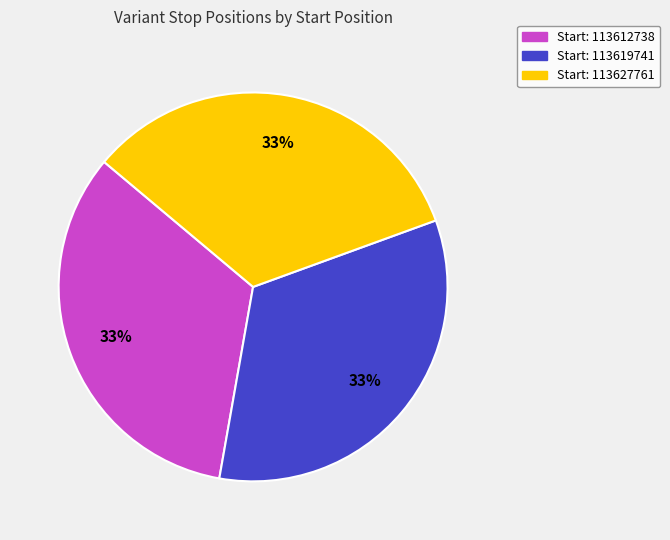

Is there any slice that represents more than half of the pie?

No